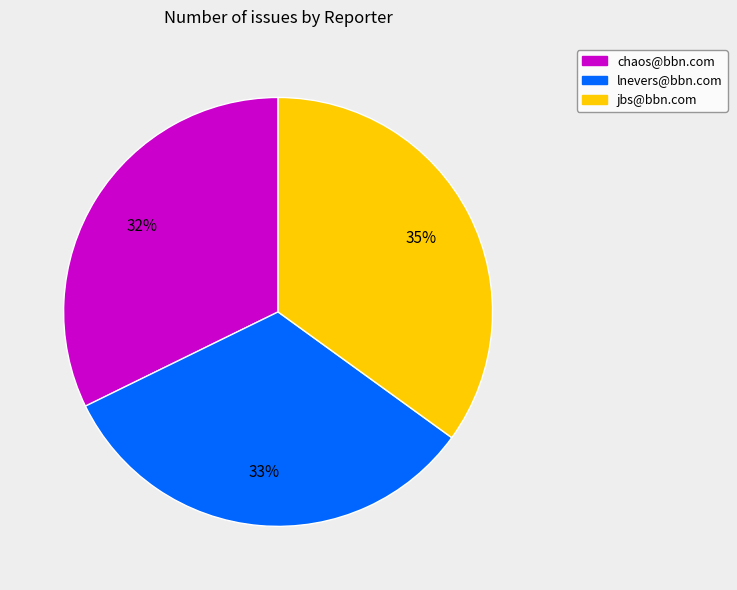

Does lnevers@bbn.com account for over 50% of the chart?

No